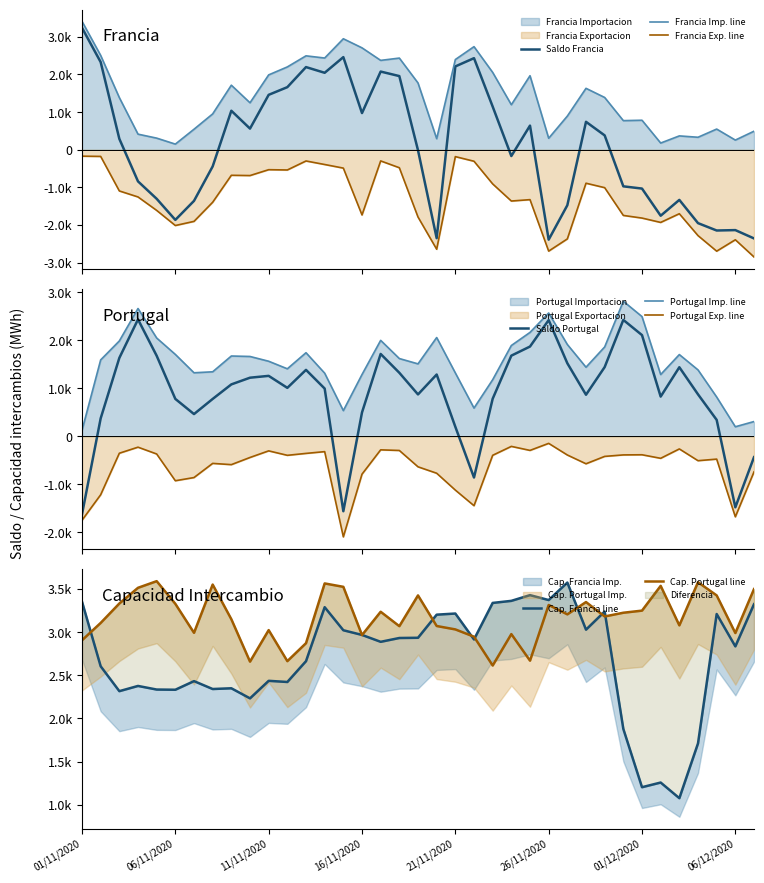

Where is Francia Exportacion nearest to the value -1509?

05/11/2020